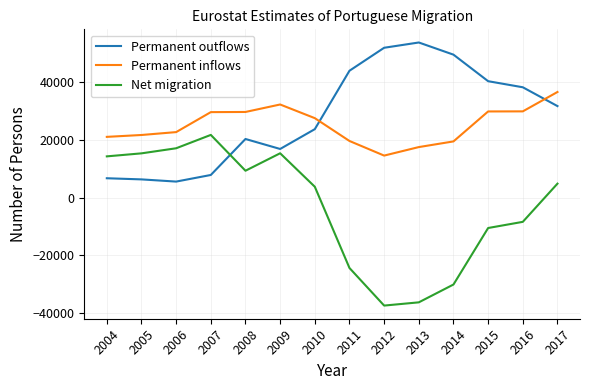

The Permanent outflows series shows 51221 at 2017. True or false?

False